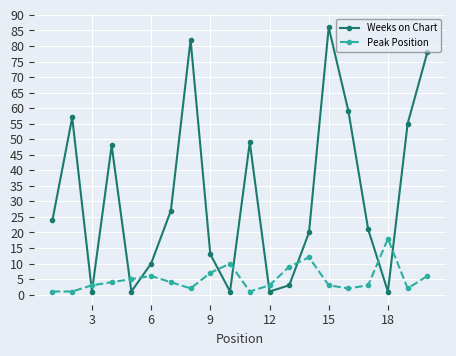

Which series has the largest total across all categories?

Weeks on Chart